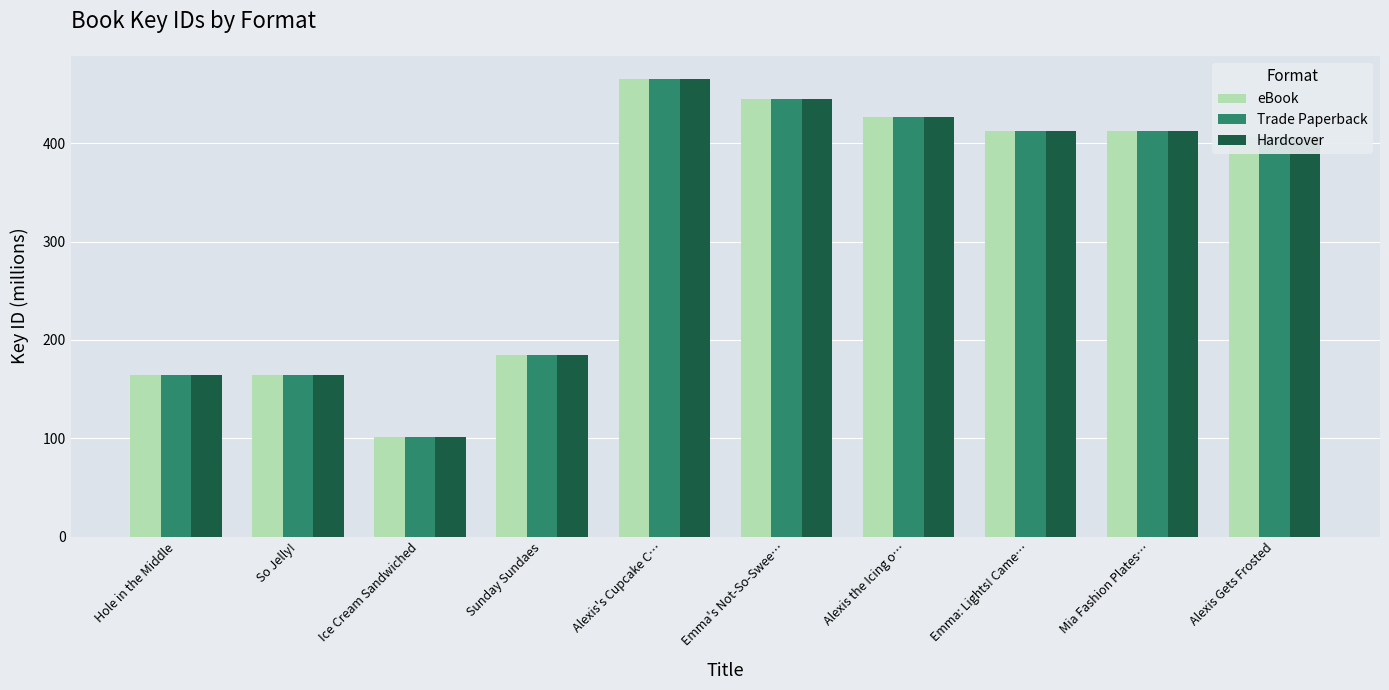

What value does the Trade Paperback series have at Ice Cream Sandwiched?

100.9